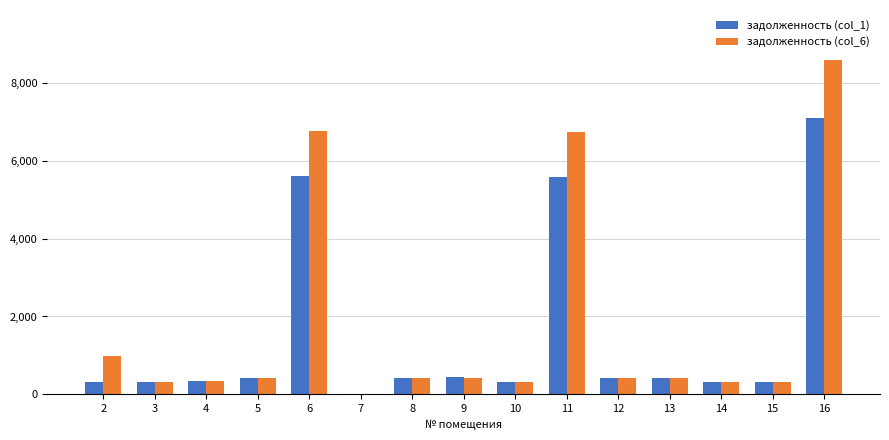

What is the maximum value for задолженность (col_6)?

8591.8